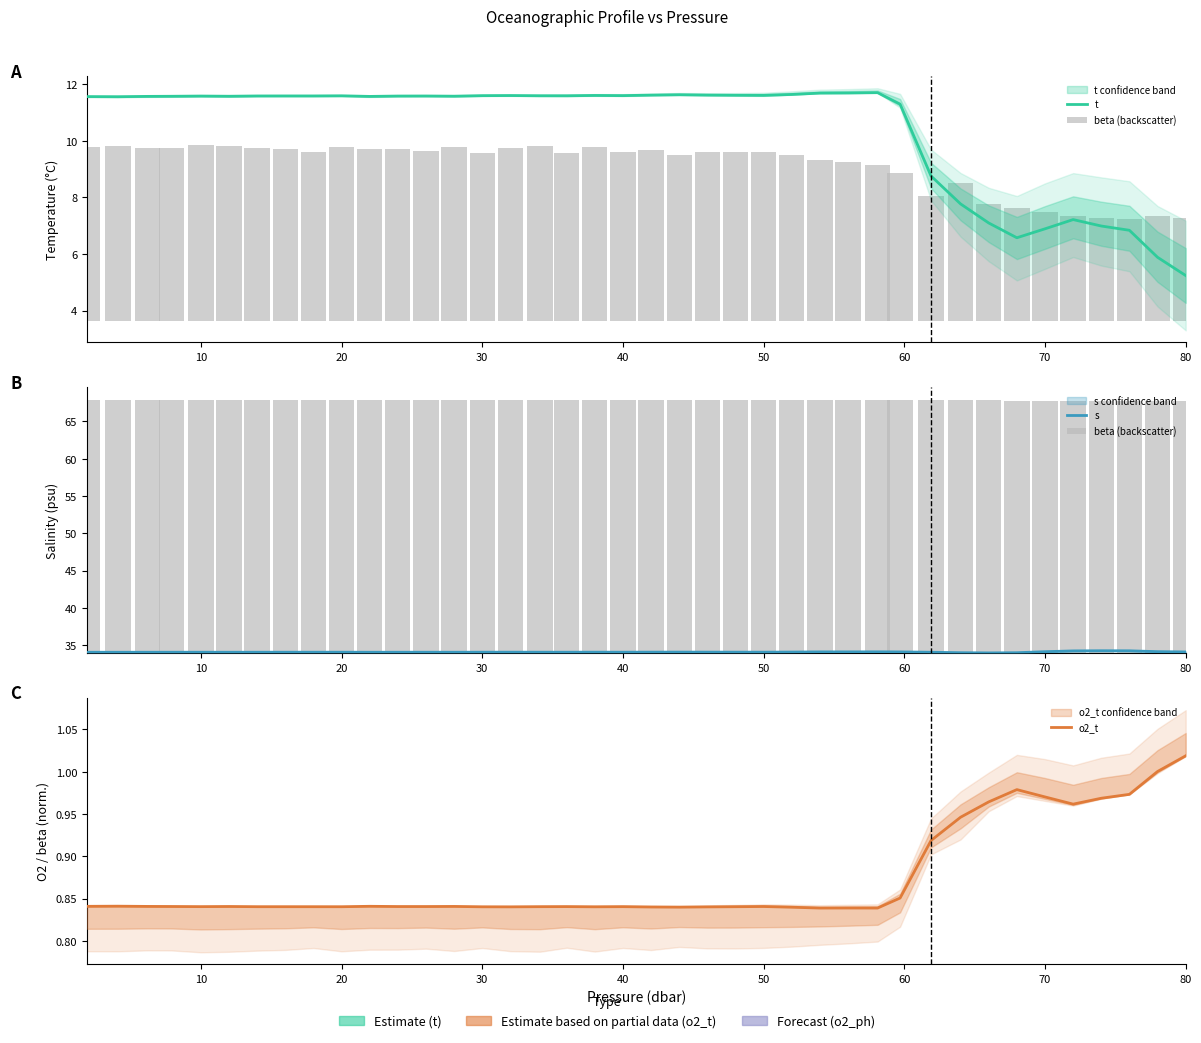

How many distinct data groups are displayed?

4